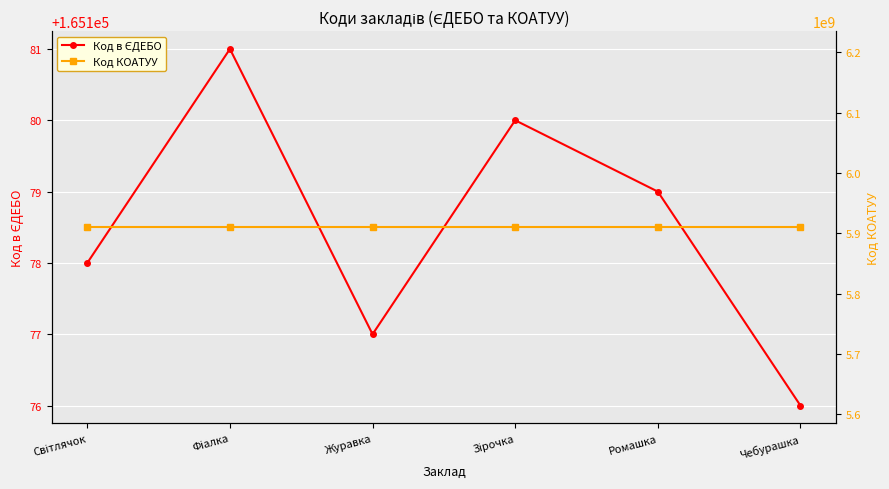

What is the average value of the Код в ЄДЕБО series?

165178